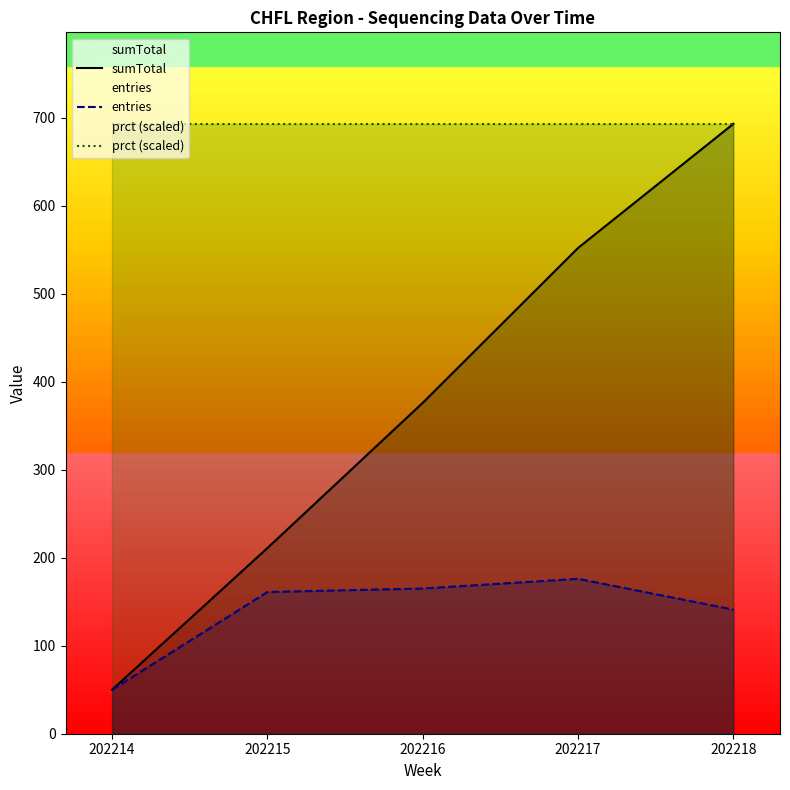

List the series in order of their overall mean, lowest first.

entries, sumTotal, prct (scaled)